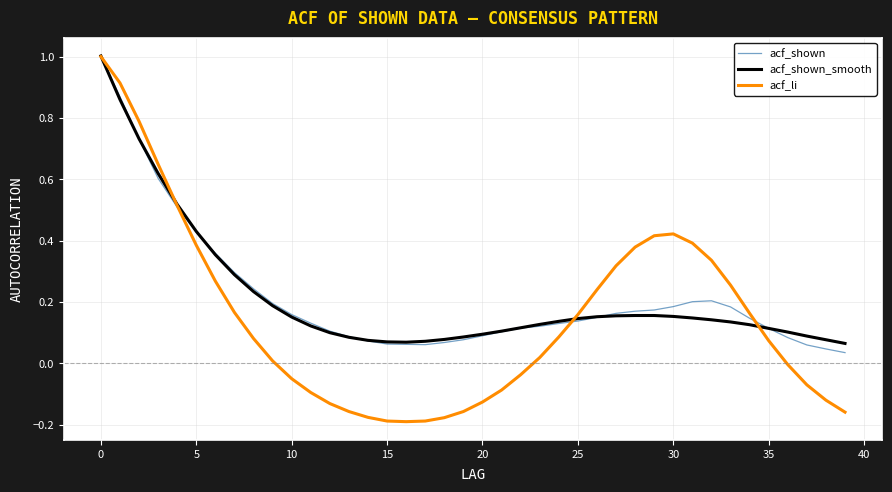

What is the maximum value shown in the chart?

1.0